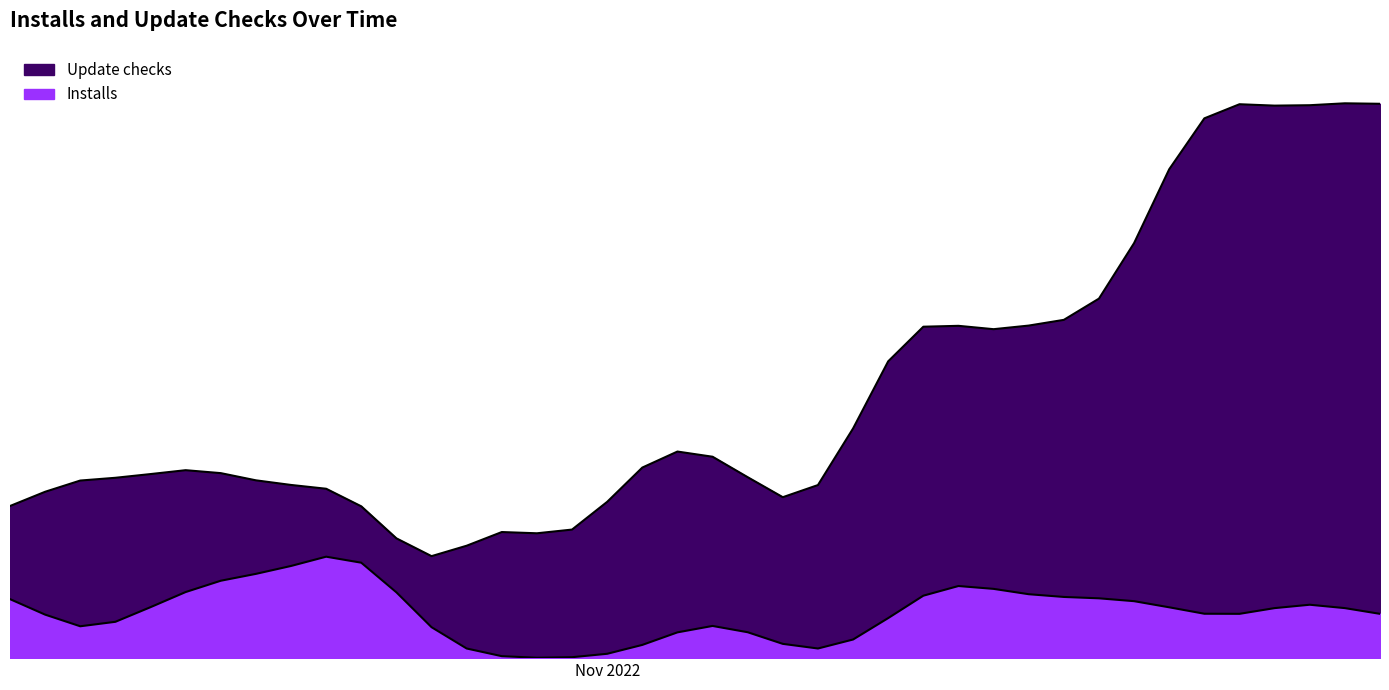

Reading left to right, extract all data points from this chart.

Installs: 2022-10-15=1	2022-10-16=0	2022-10-17=0	2022-10-18=0	2022-10-19=1	2022-10-20=0	2022-10-21=1	2022-10-22=1	2022-10-23=0	2022-10-24=1	2022-10-25=2	2022-10-26=0	2022-10-27=0	2022-10-28=0	2022-10-29=0	2022-10-30=0	2022-10-31=0	2022-11-01=0	2022-11-02=0	2022-11-03=0	2022-11-04=1	2022-11-05=0	2022-11-06=0	2022-11-07=0	2022-11-08=0	2022-11-09=0	2022-11-10=1	2022-11-11=1	2022-11-12=0	2022-11-13=1	2022-11-14=0	2022-11-15=1	2022-11-16=0	2022-11-17=1	2022-11-18=0	2022-11-19=0	2022-11-20=1	2022-11-21=0	2022-11-22=1	2022-11-23=0
Update checks: 2022-10-15=0	2022-10-16=1	2022-10-17=3	2022-10-18=0	2022-10-19=1	2022-10-20=2	2022-10-21=0	2022-10-22=1	2022-10-23=1	2022-10-24=0	2022-10-25=1	2022-10-26=0	2022-10-27=0	2022-10-28=1	2022-10-29=2	2022-10-30=1	2022-10-31=0	2022-11-01=1	2022-11-02=3	2022-11-03=1	2022-11-04=1	2022-11-05=2	2022-11-06=1	2022-11-07=0	2022-11-08=2	2022-11-09=3	2022-11-10=3	2022-11-11=1	2022-11-12=2	2022-11-13=3	2022-11-14=2	2022-11-15=2	2022-11-16=2	2022-11-17=4	2022-11-18=6	2022-11-19=3	2022-11-20=5	2022-11-21=3	2022-11-22=5	2022-11-23=4